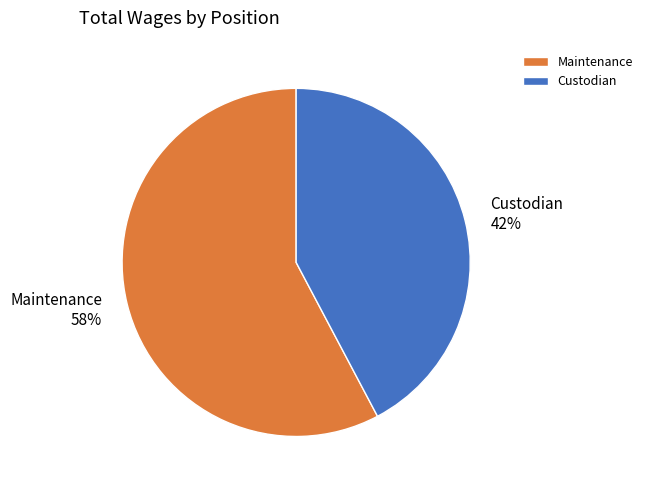

Approximately how many times larger is the value at Maintenance compared to Custodian?

1.4